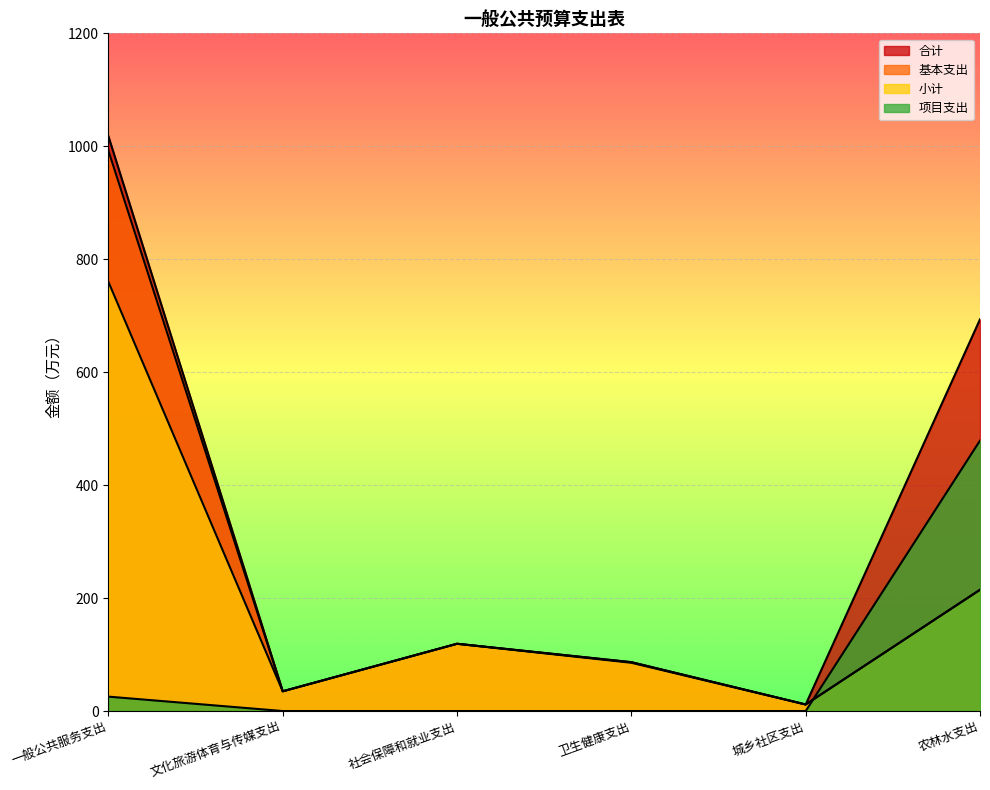

True or false: 基本支出 has more than 0 interior local peaks.

True